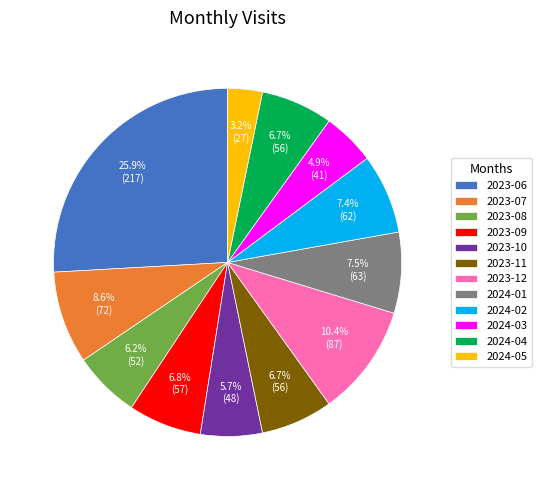

To the nearest percent, what is the difference between the largest and smallest slice percentages?

23%